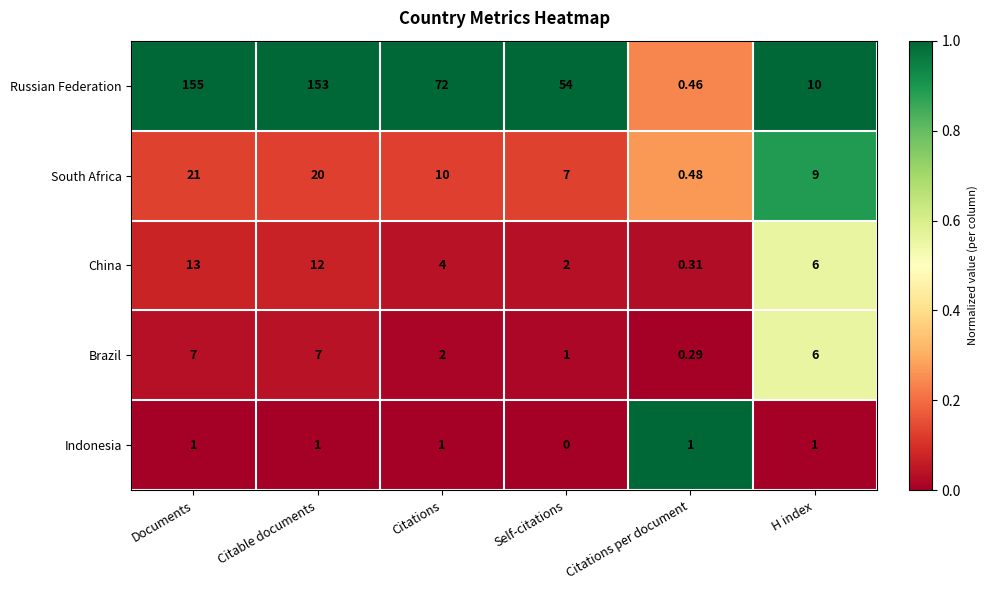

Where does the China series first go above 6?

Documents